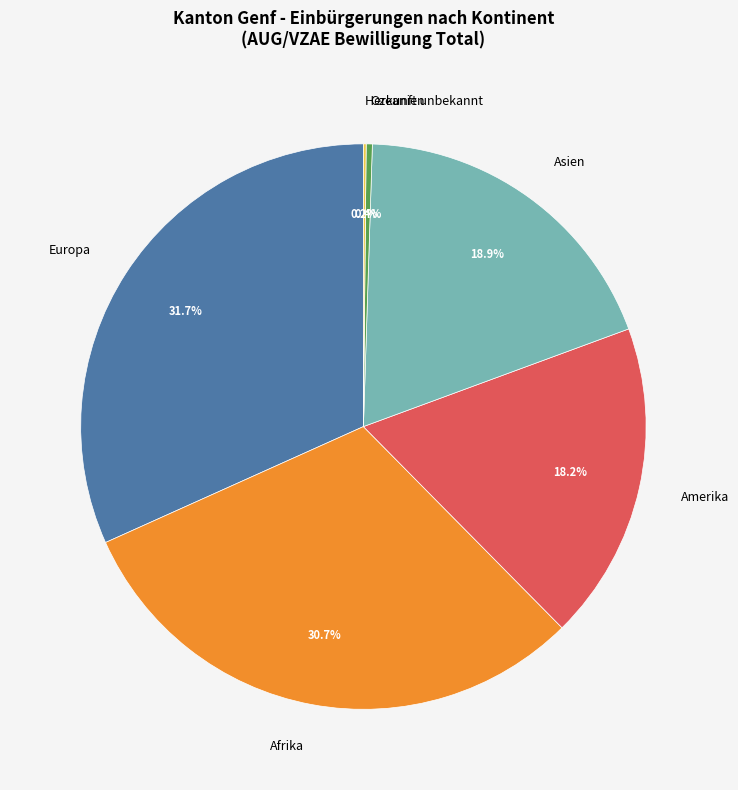

Is there a majority slice in this chart?

No